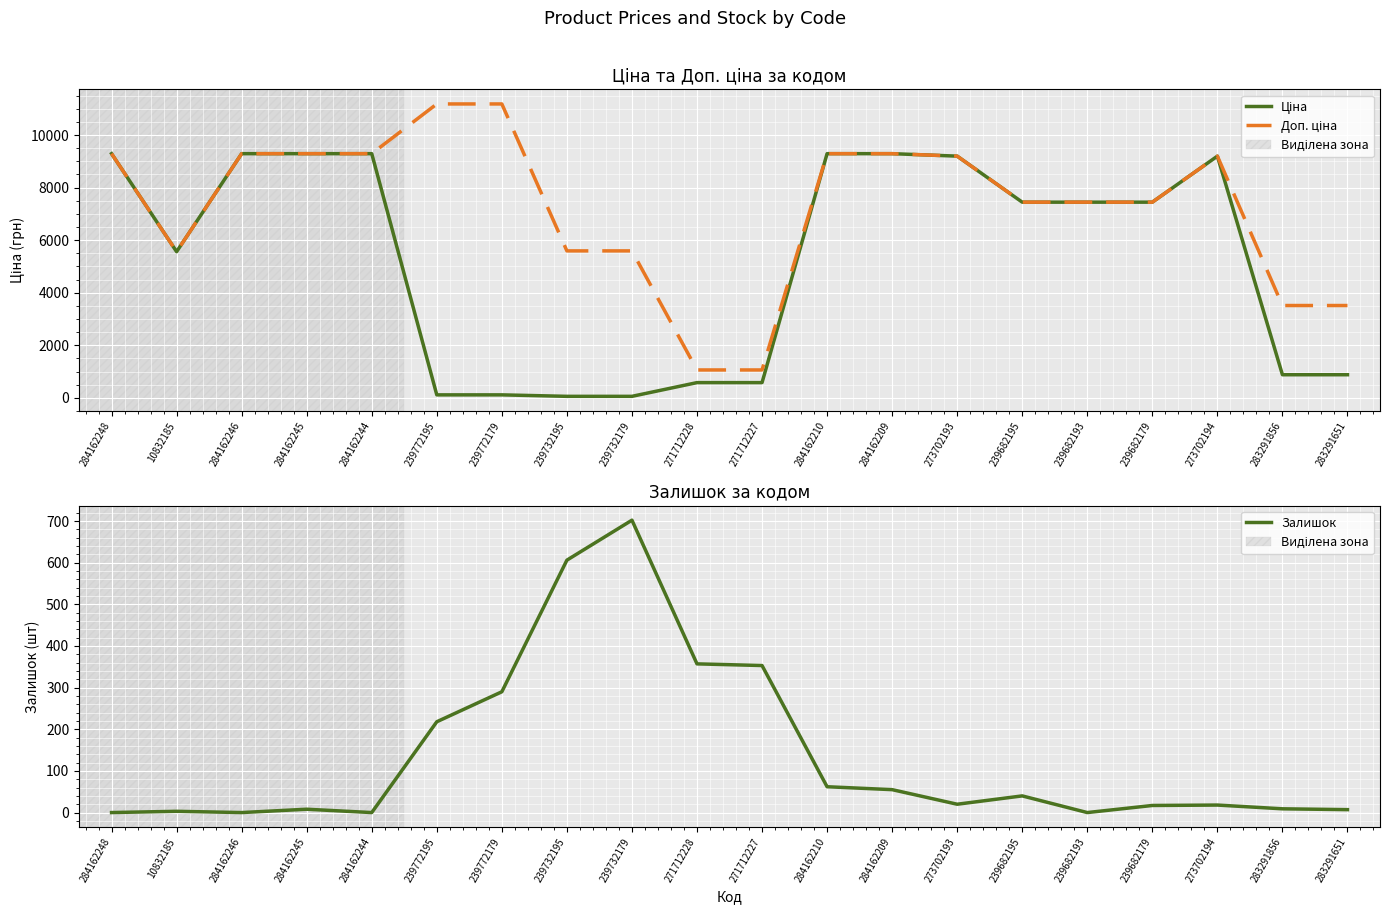

List the series in order of their peak value, highest first.

Доп. ціна, Ціна, Залишок